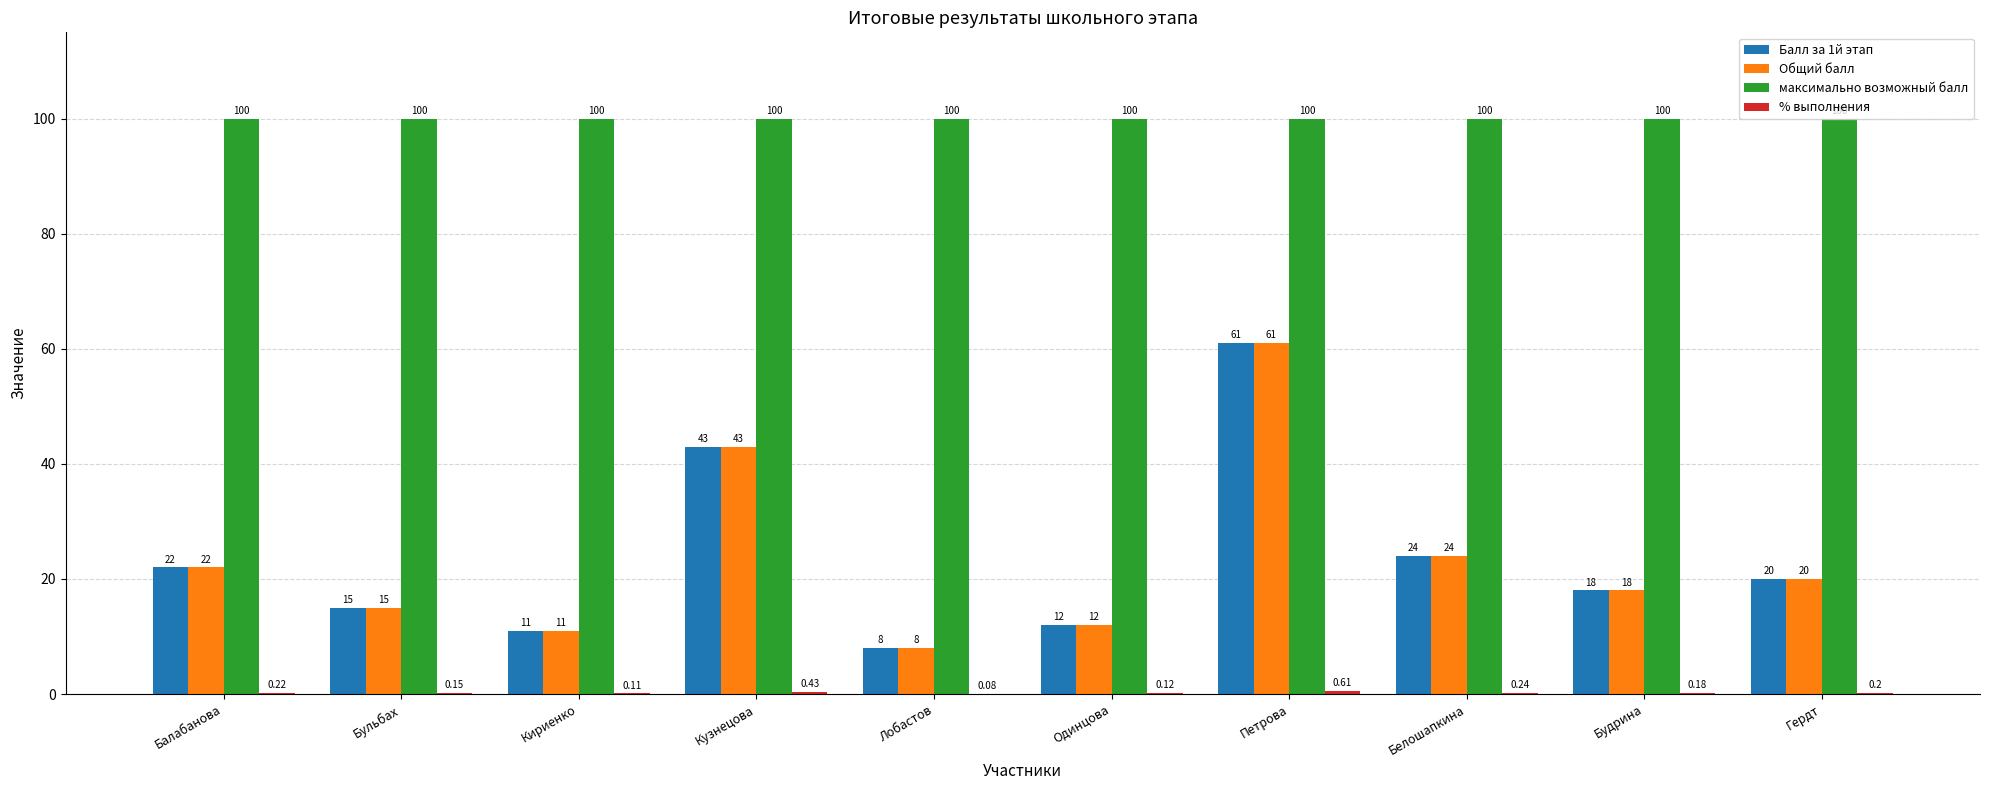

At which label does Балл за 1й этап first exceed 20?

Балабанова